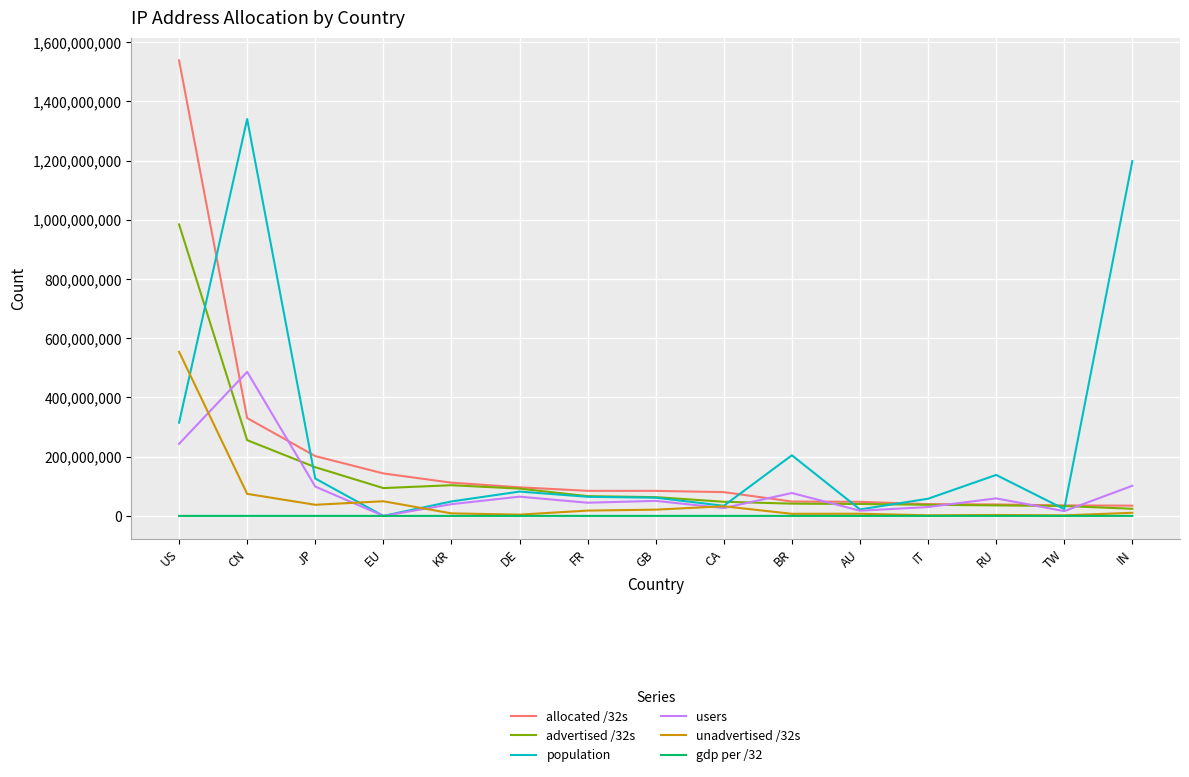

True or false: users has a value of 44496632 at FR.

True